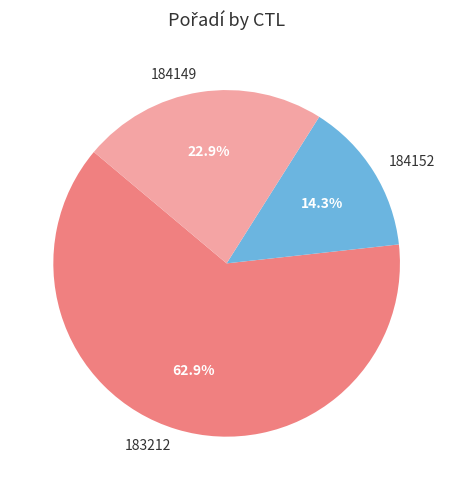

True or false: 183212 accounts for 63% of the total.

True